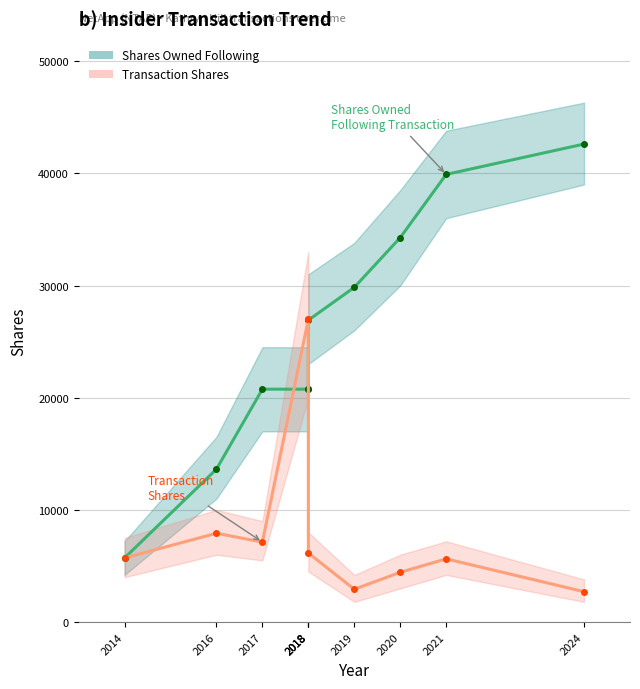

What is the sum of all Transaction Shares values?

96604